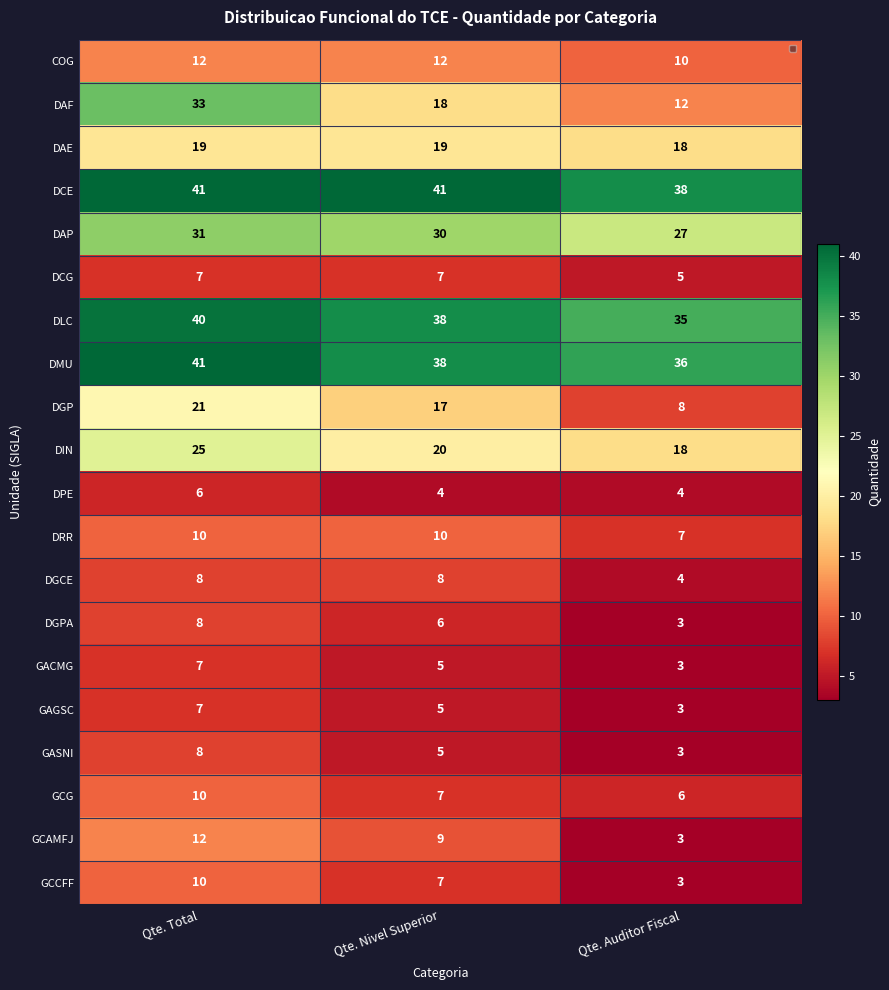

Which category has the lowest value across all series?

Qte. Auditor Fiscal